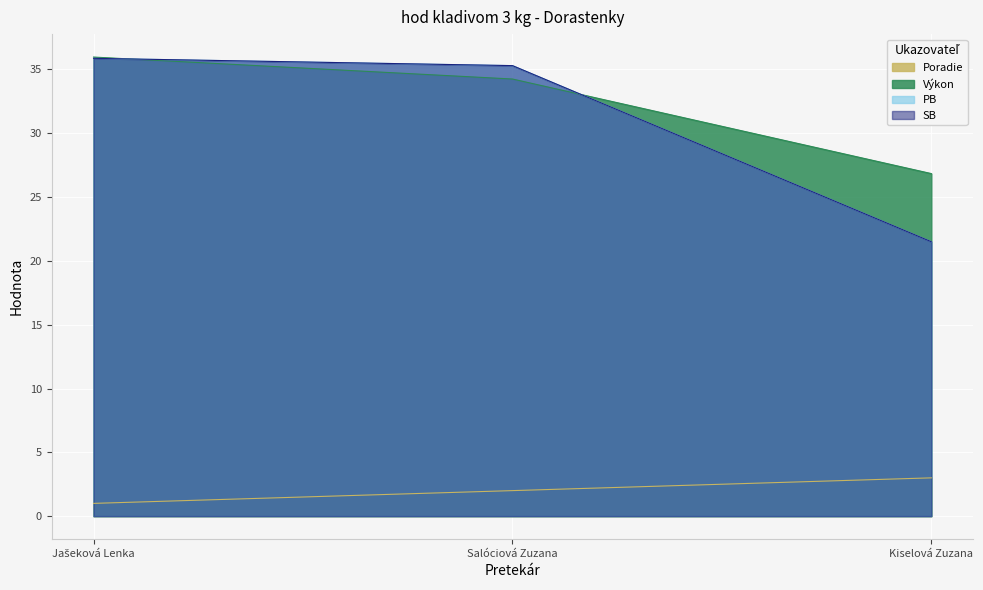

Read the Výkon value at Kiselová Zuzana.

26.8